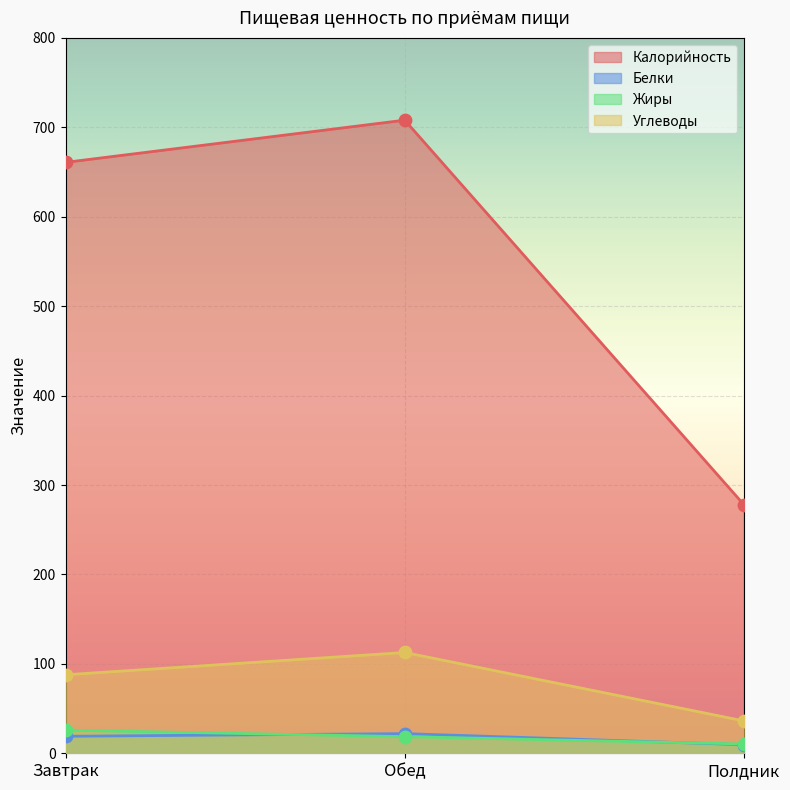

What are all the series names shown in the legend?

Калорийность, Белки, Жиры, Углеводы